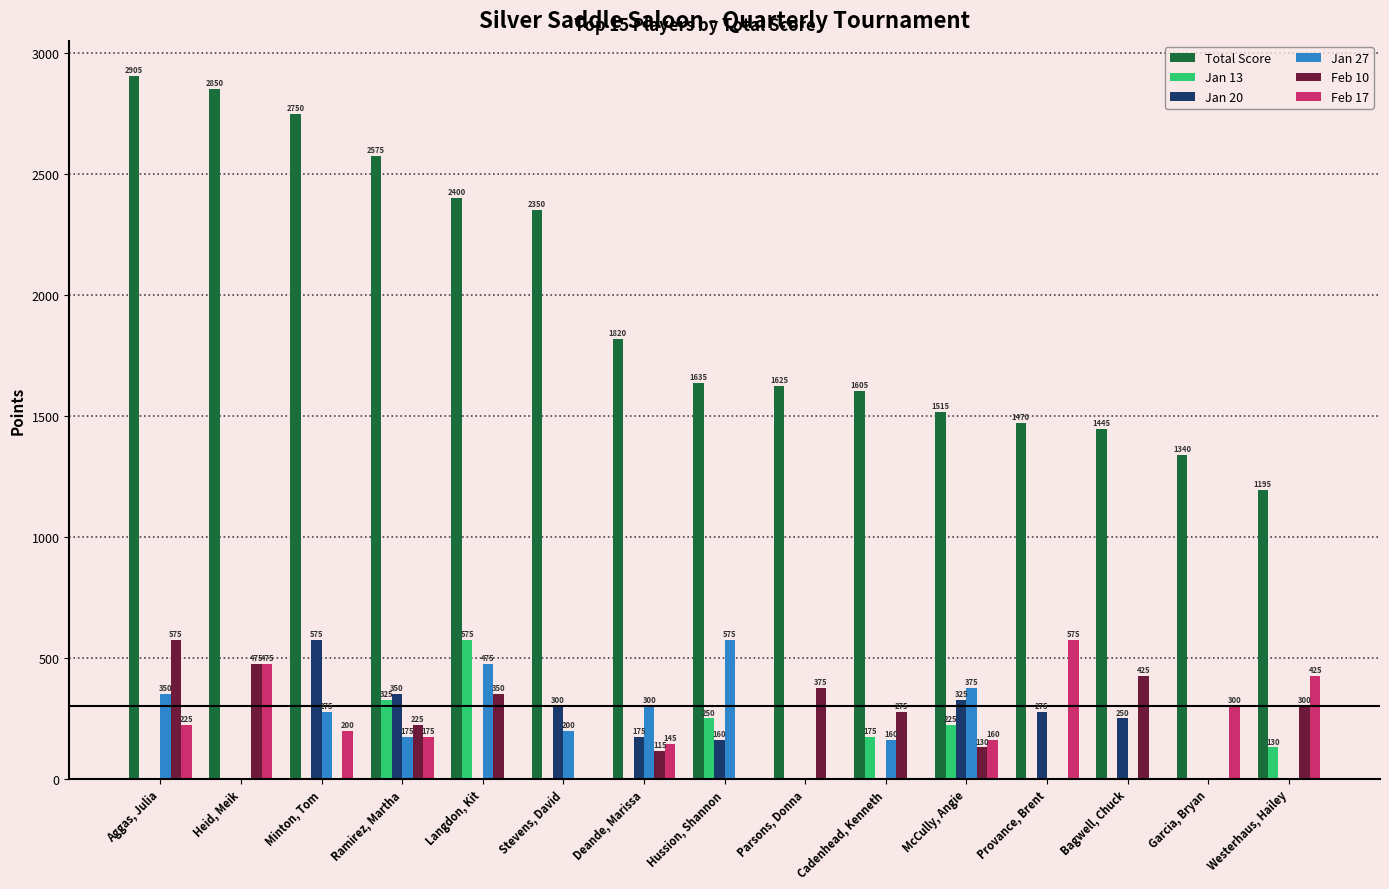

At which category is the sum across all series the highest?

Aggas, Julia